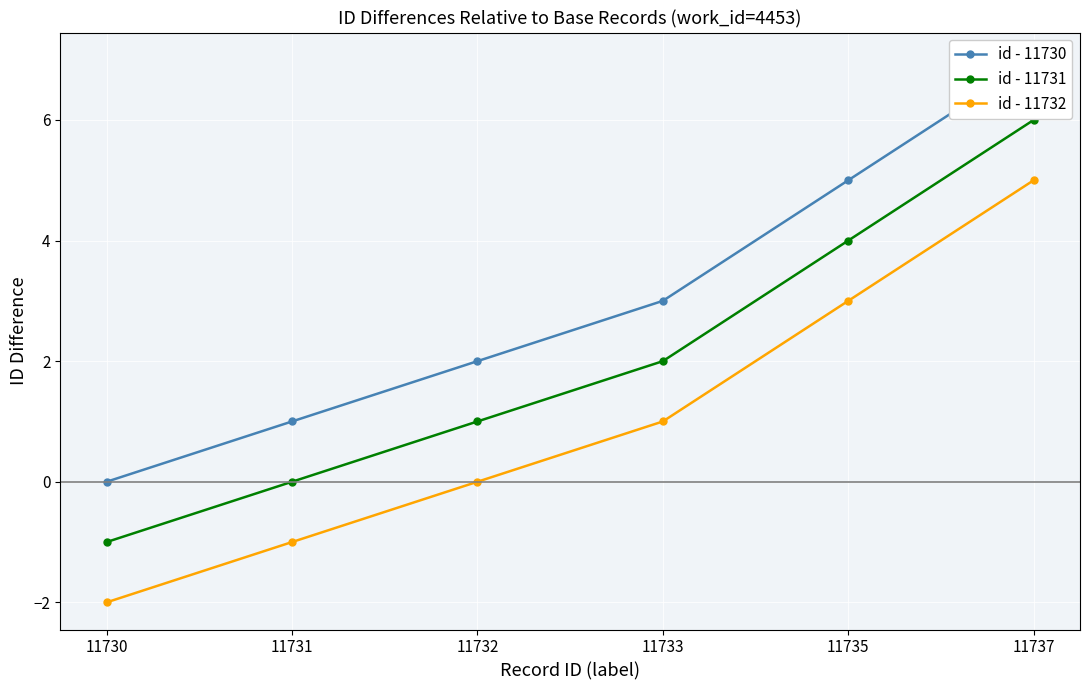

What is the difference between the maximum and minimum values in the id - 11730 series?

7